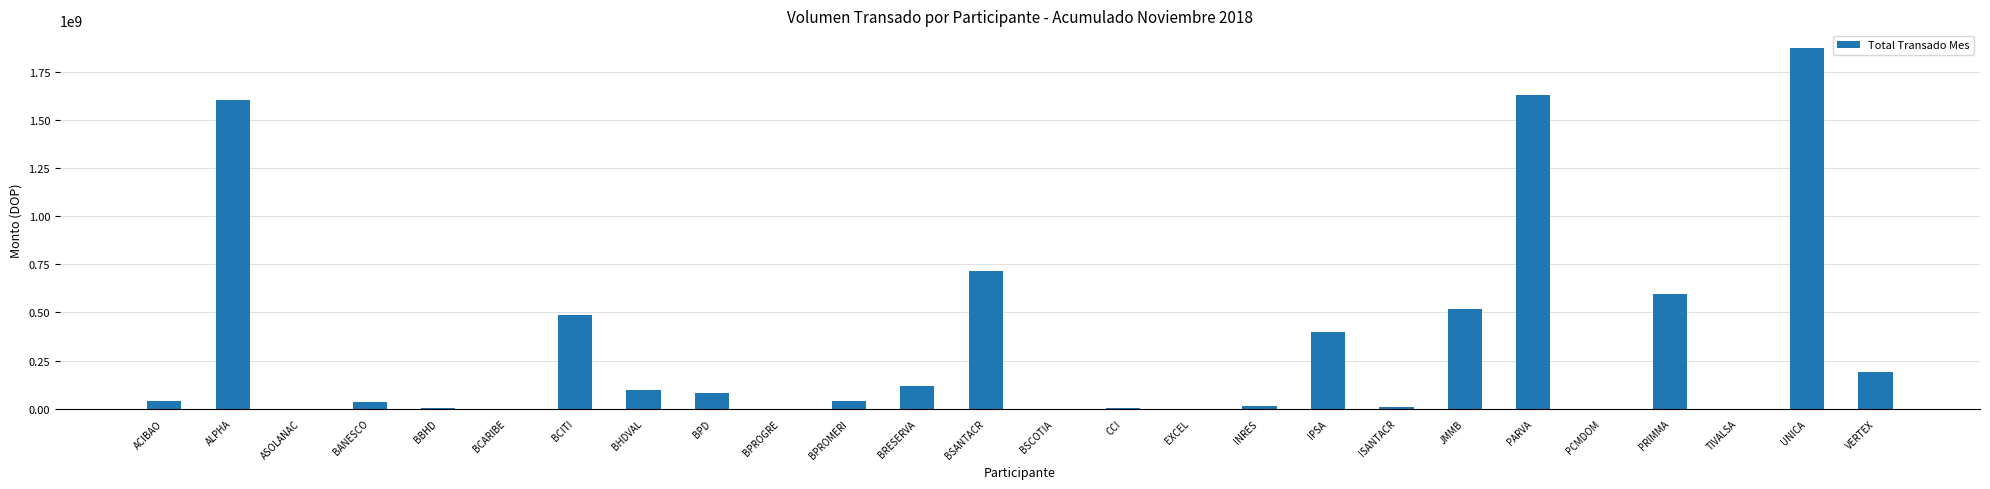

Are the bars horizontal?

No